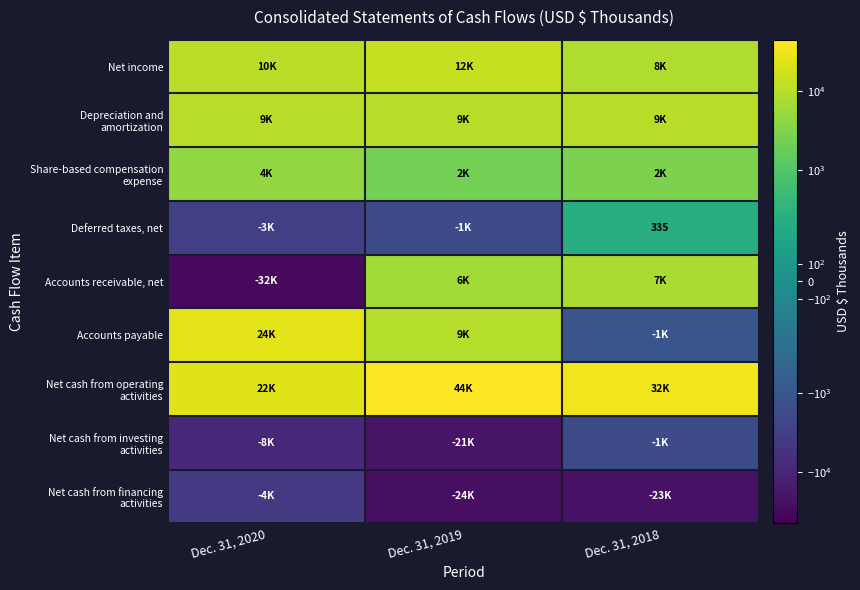

What is the total value across all series at Dec. 31, 2019?

37838